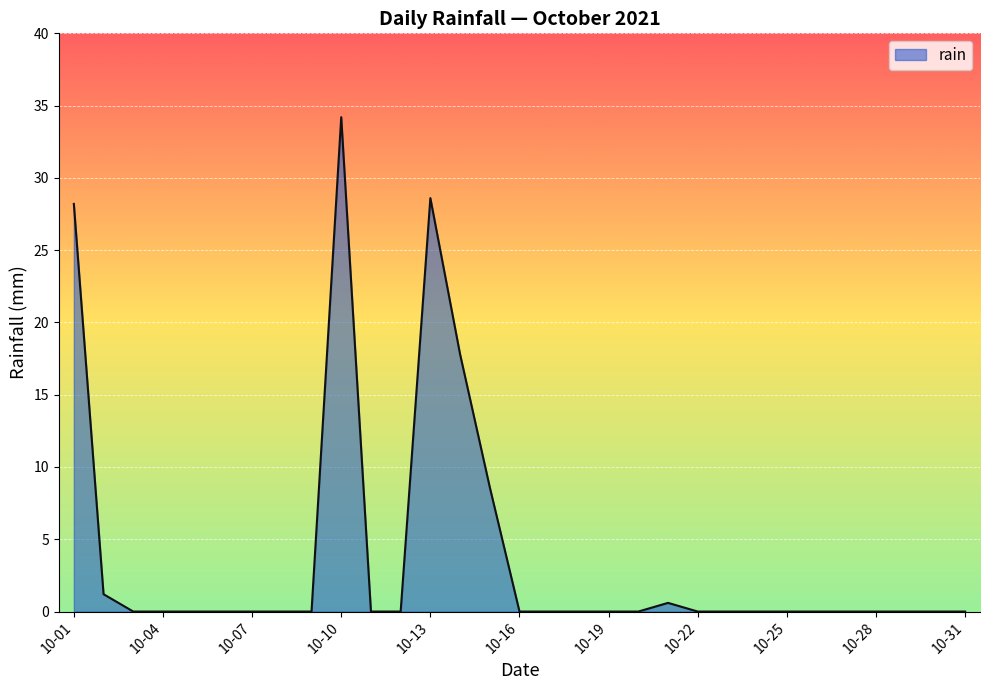

What is the maximum value shown in the chart?

34.2